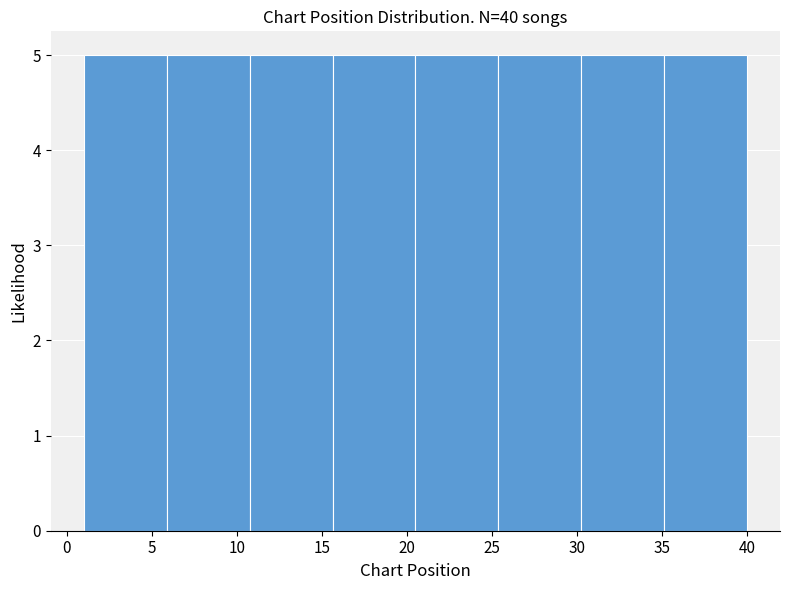

Reading left to right, transcribe this chart: for each bar, give the range it covers on the x-axis and its height. Neither the bar edges nor the heights are printed on the chart, so give them approximately, as read against the axes.

1.0 to 6.0: 5
6.0 to 11.0: 5
11.0 to 15.5: 5
15.5 to 20.5: 5
20.5 to 25.5: 5
25.5 to 30.5: 5
30.5 to 35.0: 5
35.0 to 40.0: 5